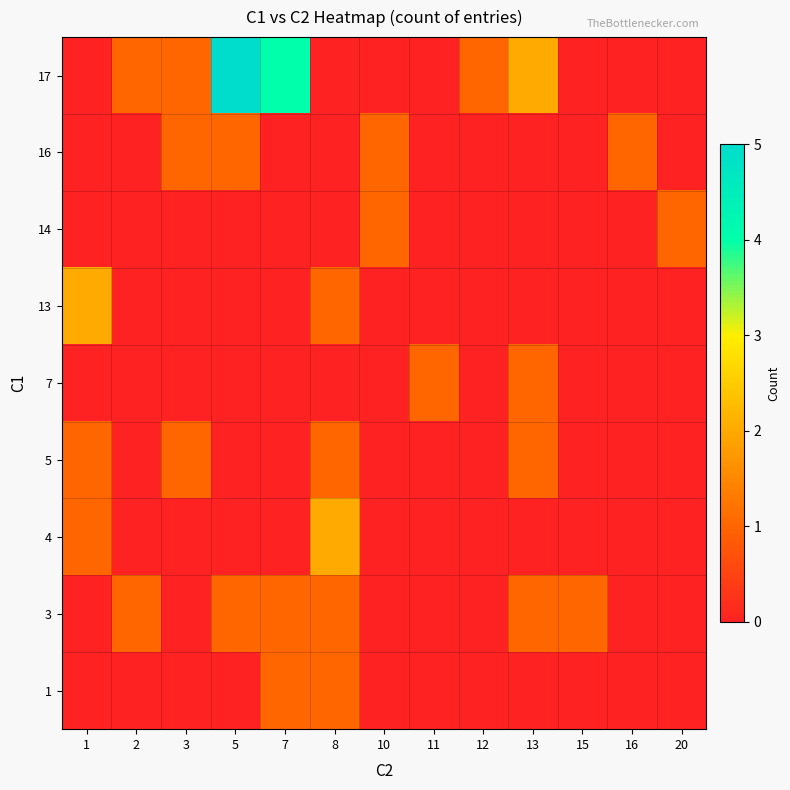

At how many categories does at least one series exceed 1?

5